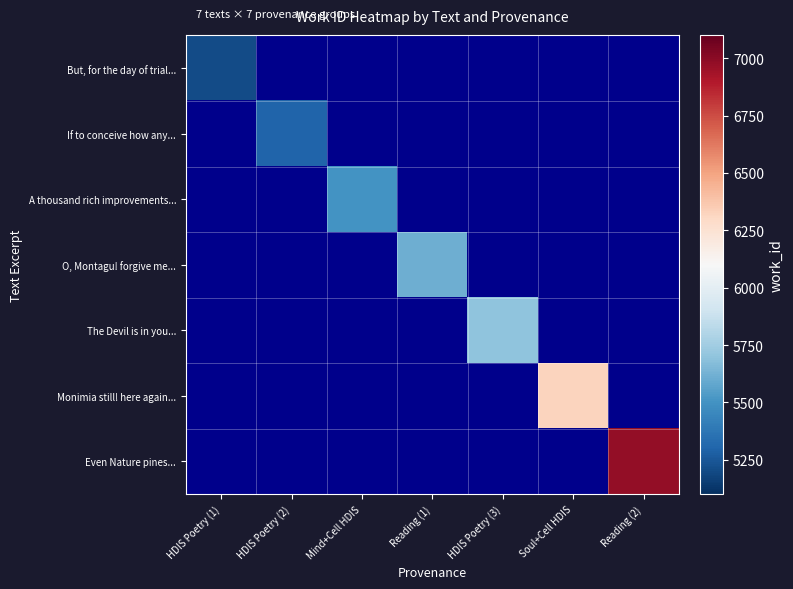

Which has a higher value, HDIS Poetry (2) or Reading (1)?

Reading (1)